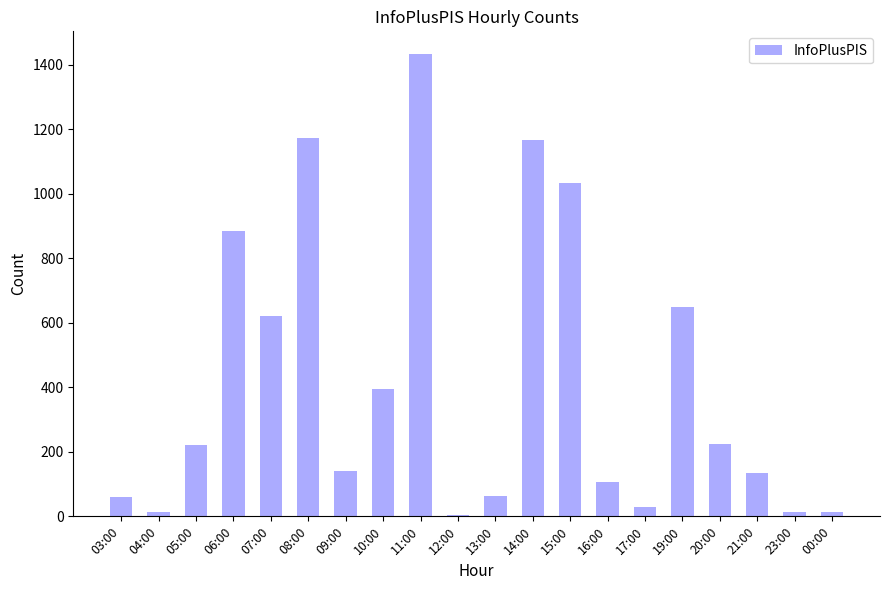

Which category has the highest value across all series?

11:00